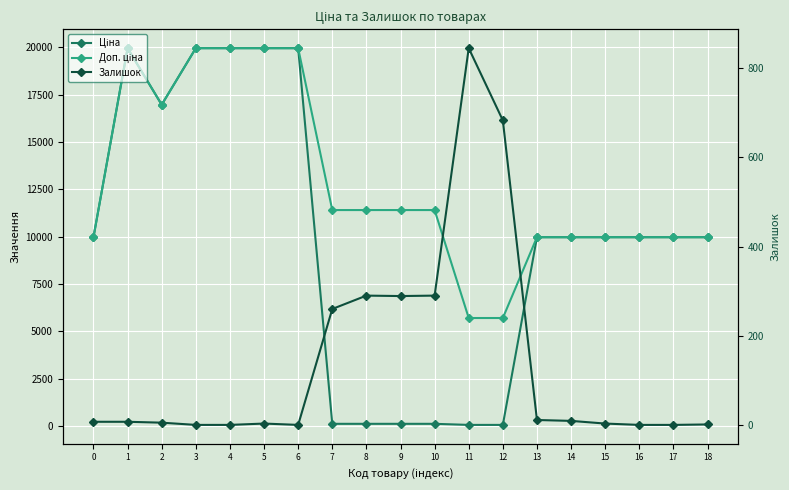

What is the difference between the maximum and minimum values in the Залишок series?

845.0